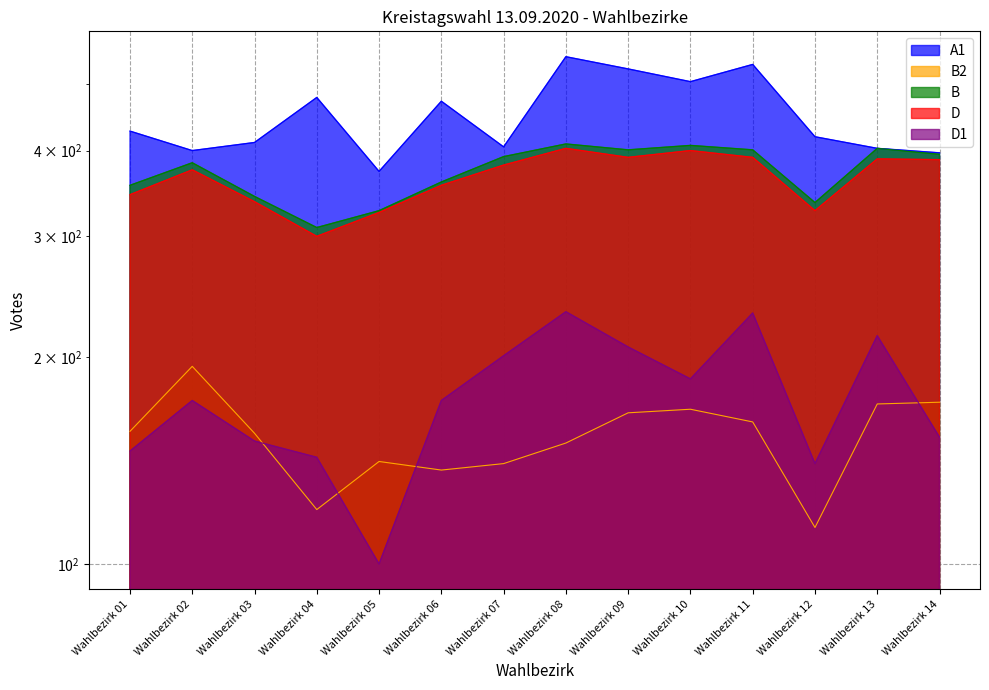

True or false: B has more than 2 points higher than both neighbors.

True